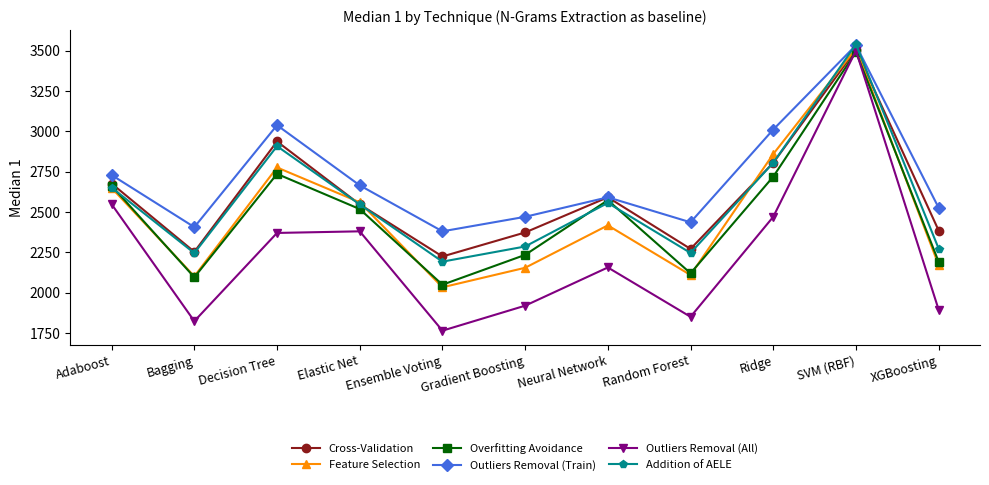

True or false: Outliers Removal (Train) has a value of 3867 at Bagging.

False